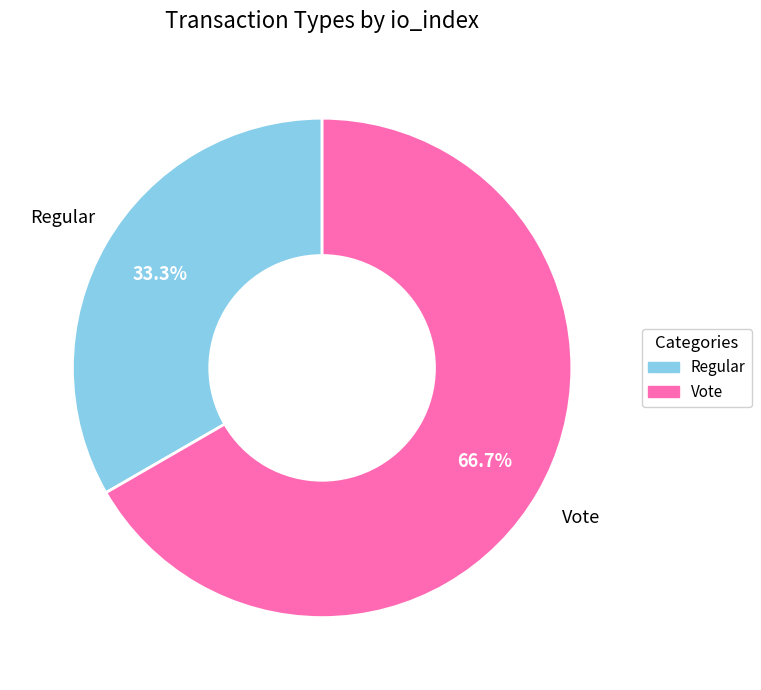

What is the ratio of the value at Vote to the value at Regular?

2.0